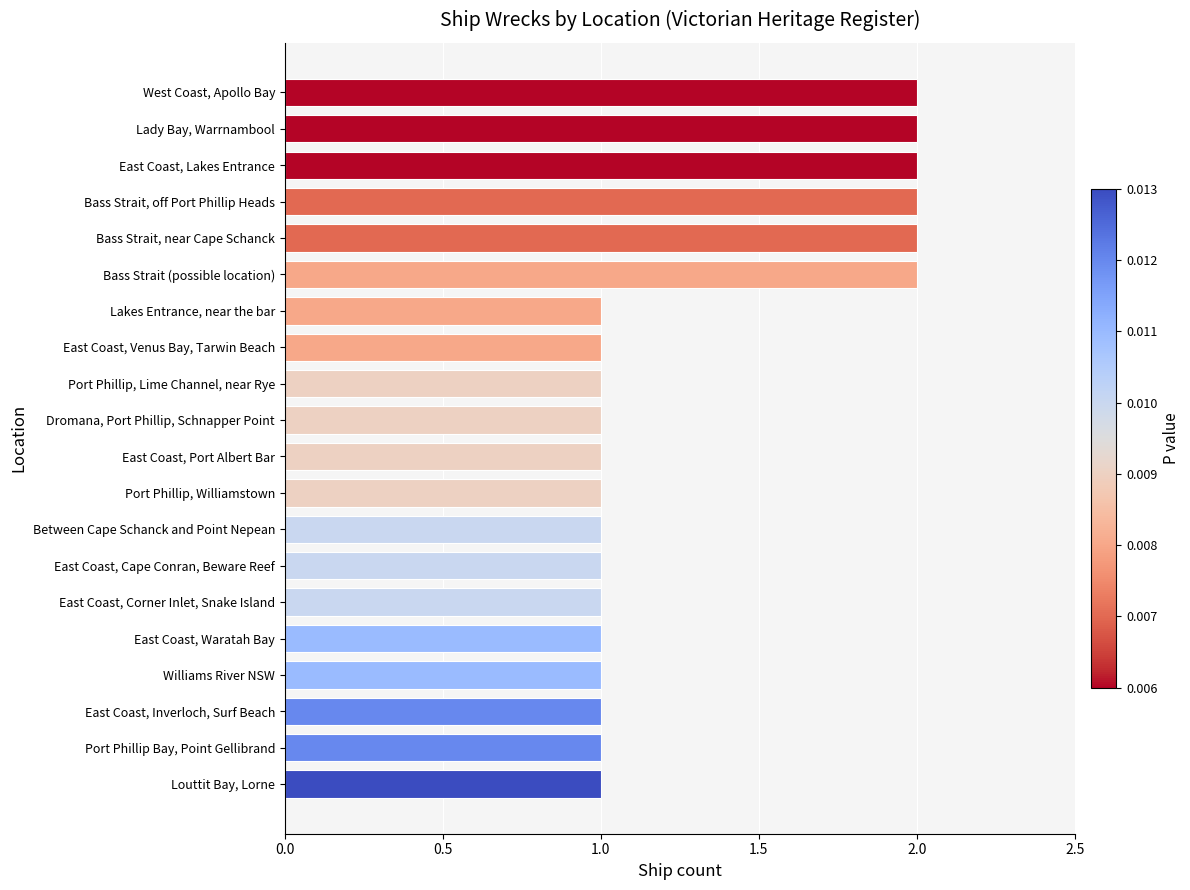

What is the difference between the maximum and minimum values?

1